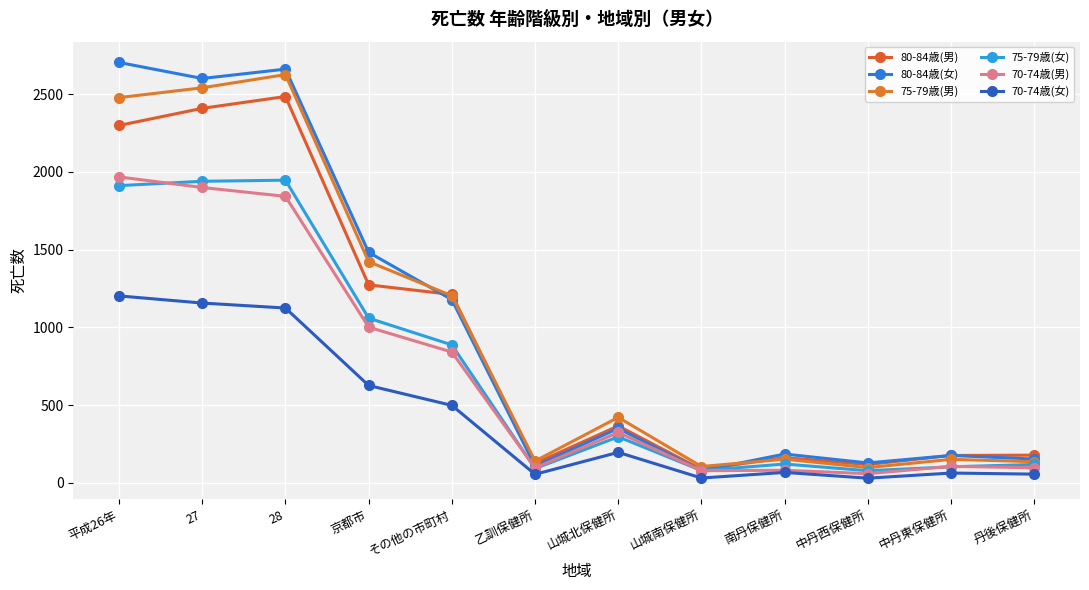

What is the label of the 11th point from the left?

中丹東保健所